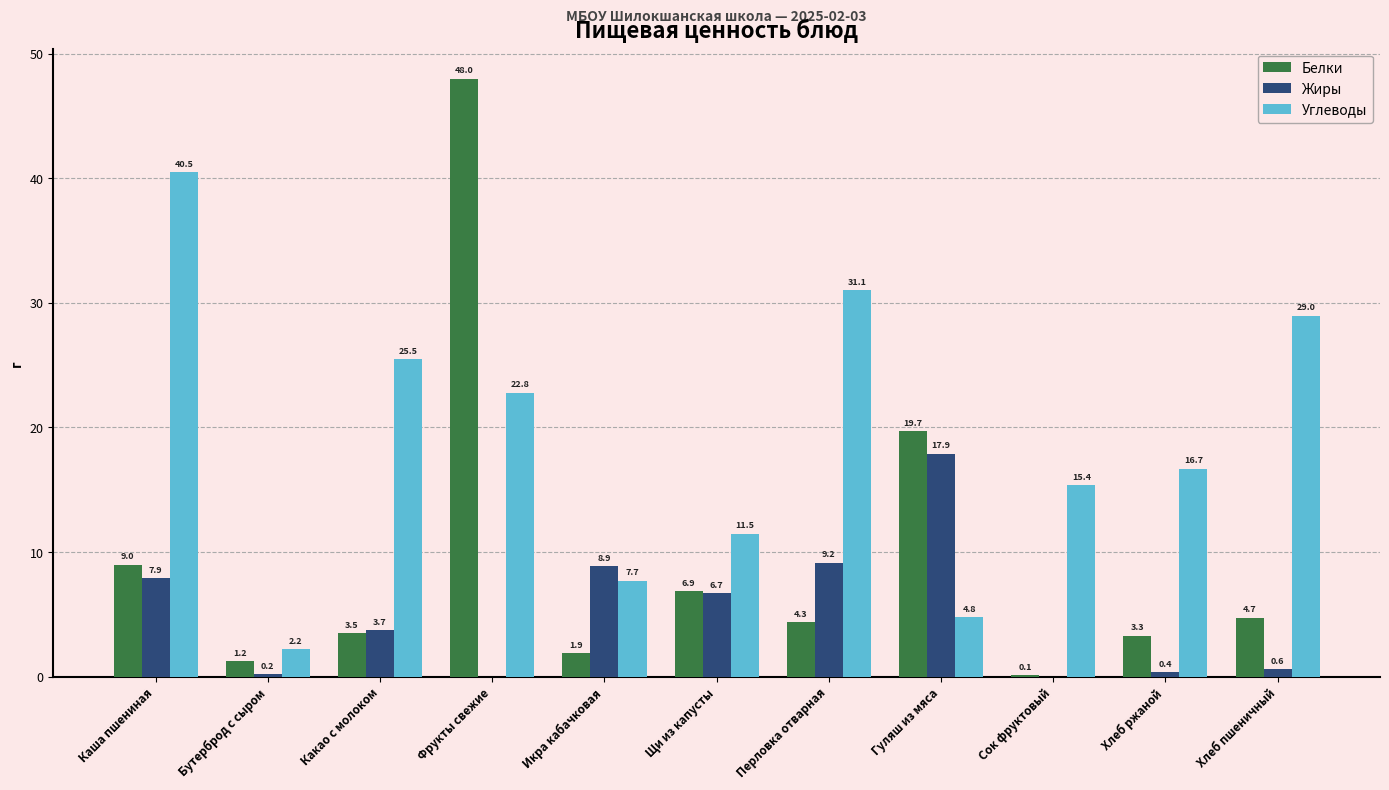

The value of Углеводы at Фрукты свежие is 41.0. True or false?

False